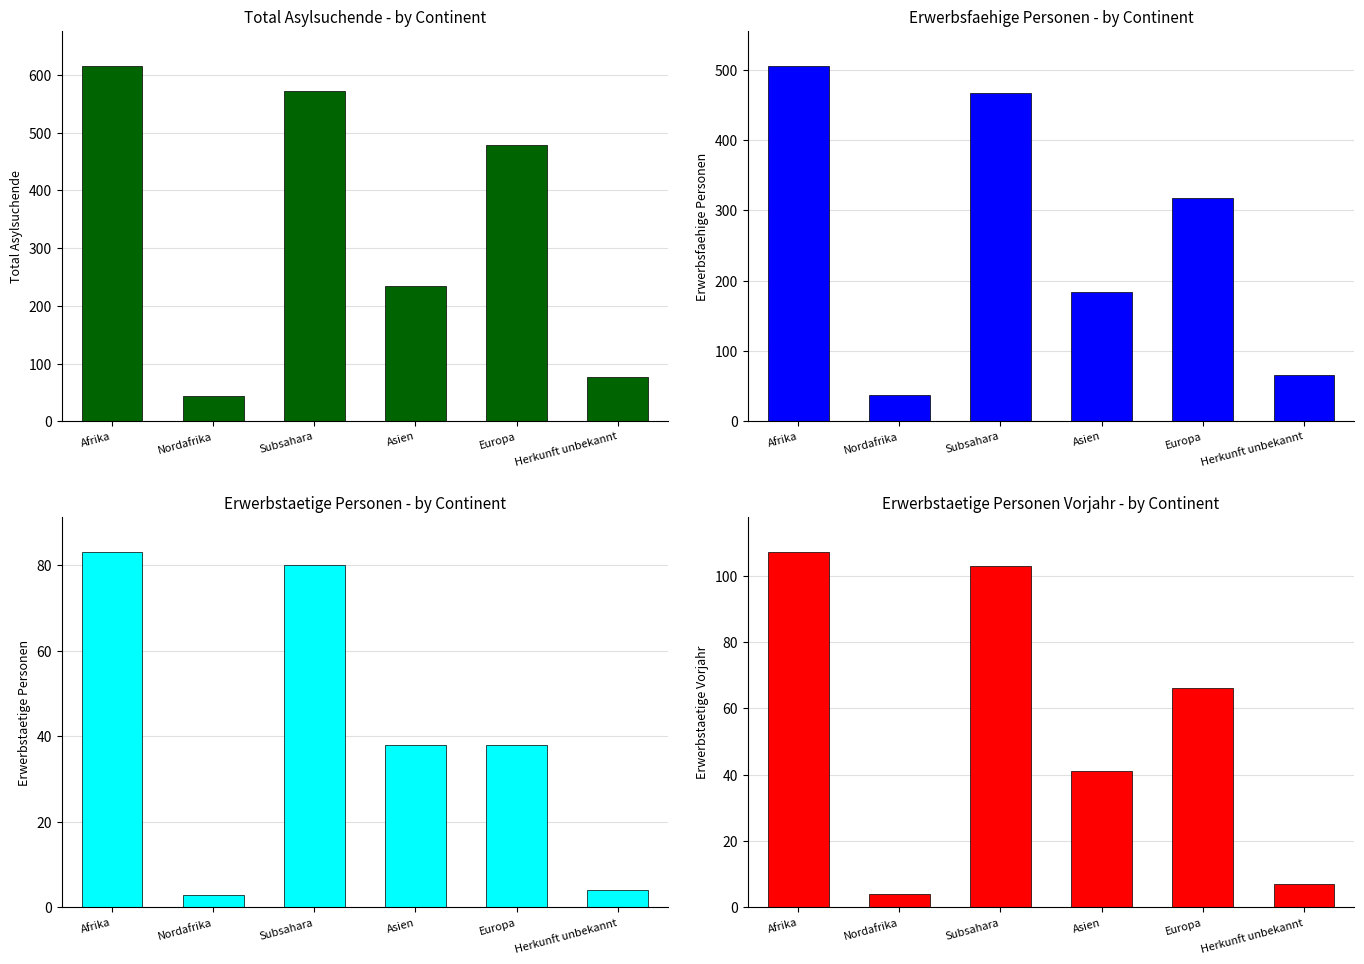

How many bars are there in total?

24